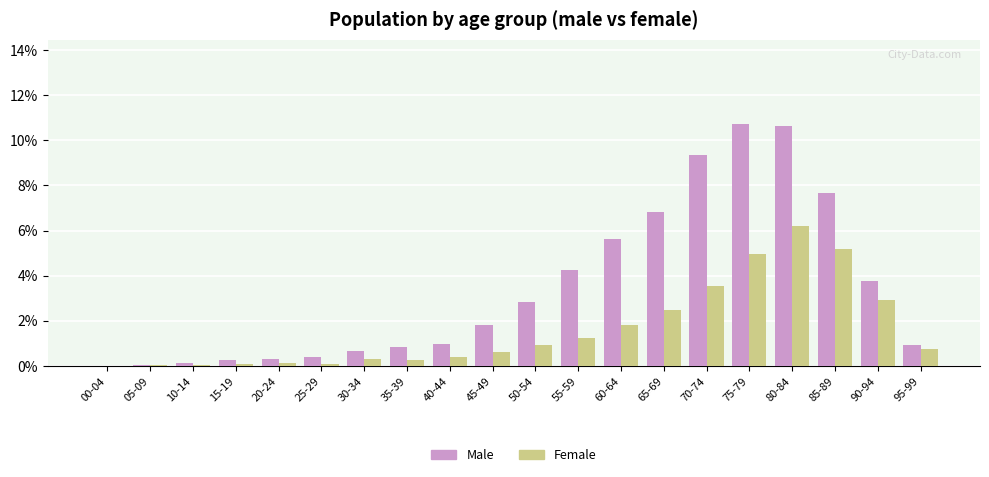

What is the spread (max minus min) of values at 45-49?

1.2